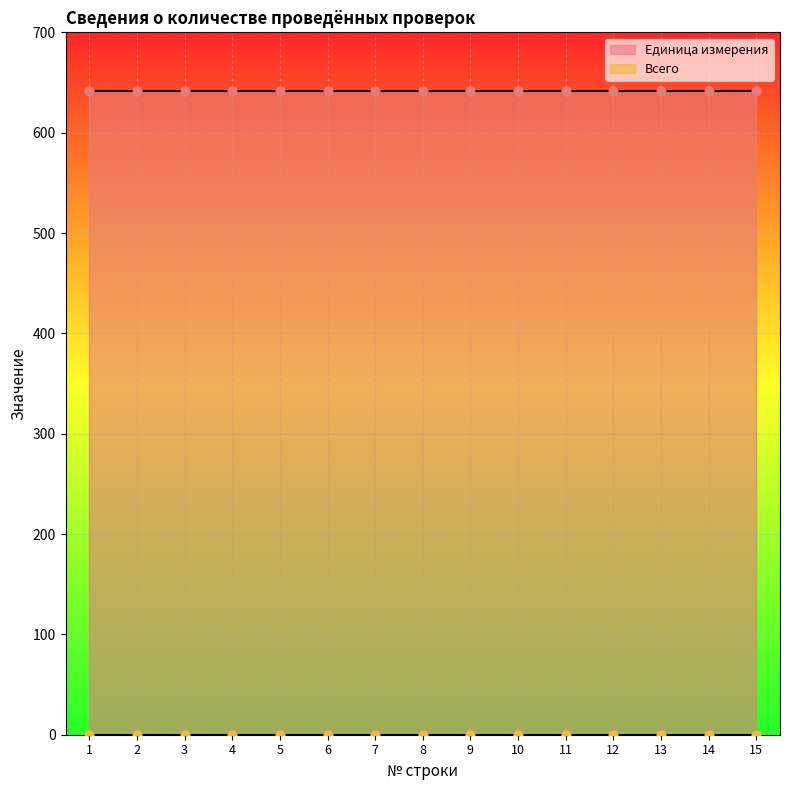

Which series has the widest spread of Y values?

Единица измерения